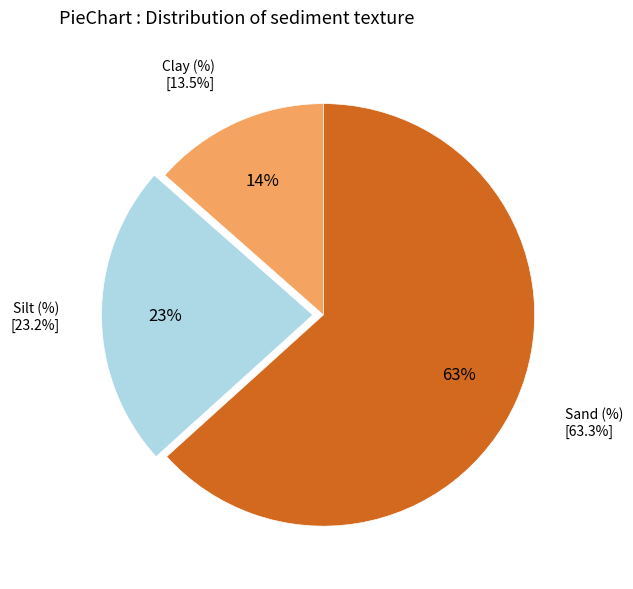

What percentage is the Clay (%) slice, to the nearest percent?

14%